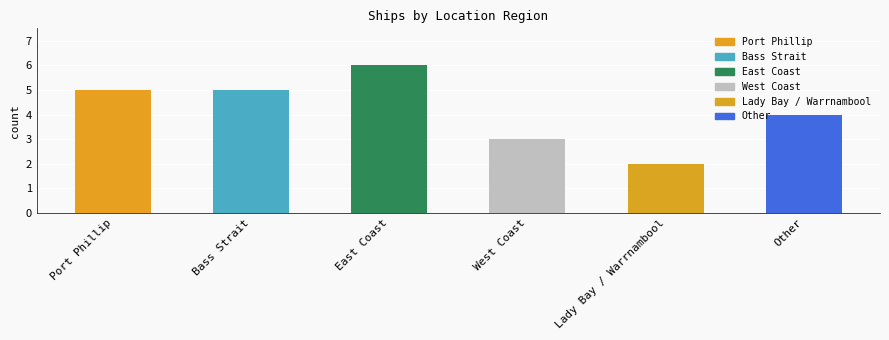

Rank the categories by value from highest to lowest.

East Coast, Port Phillip, Bass Strait, Other, West Coast, Lady Bay / Warrnambool